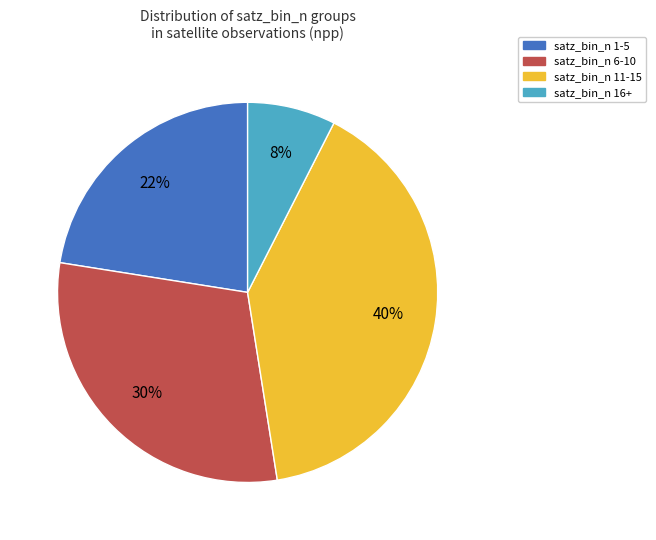

To the nearest percent, what is the average slice percentage?

25%